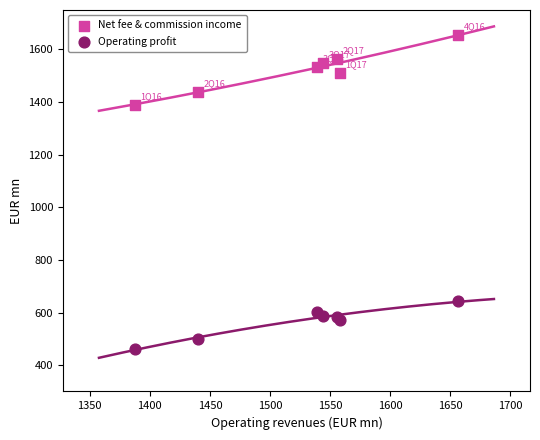

Which series has the largest Y range (max minus min)?

Net fee & commission income